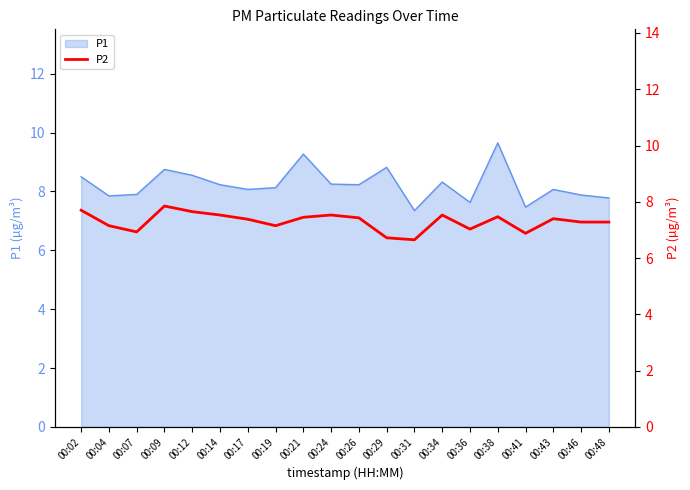

True or false: P1 has a value of 10.8 at 00:07.

False